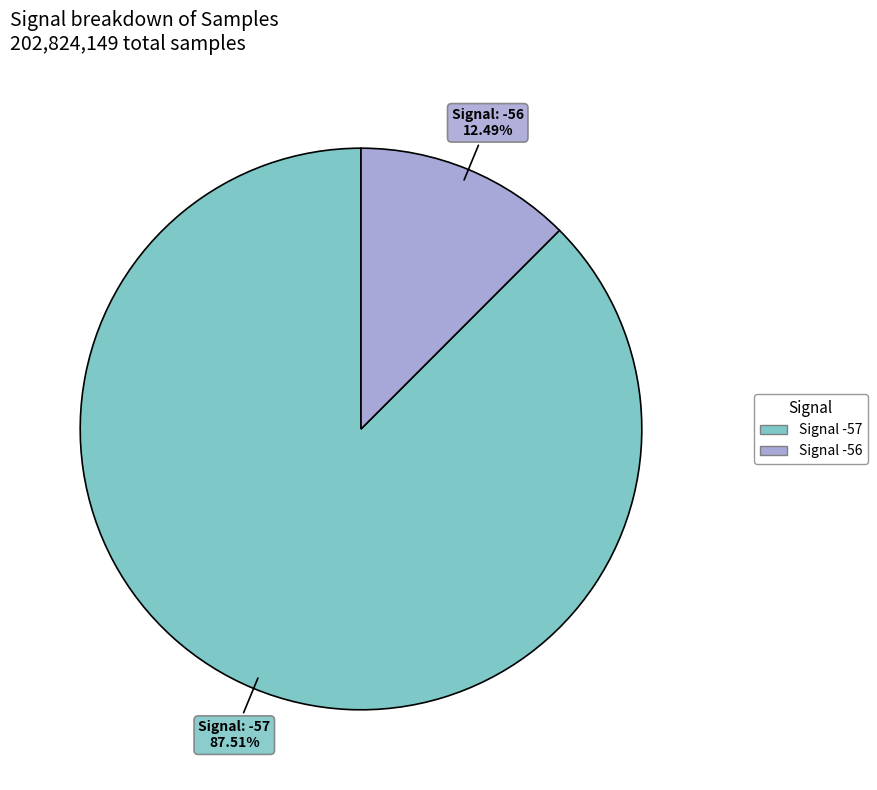

Is there a majority slice in this chart?

Yes